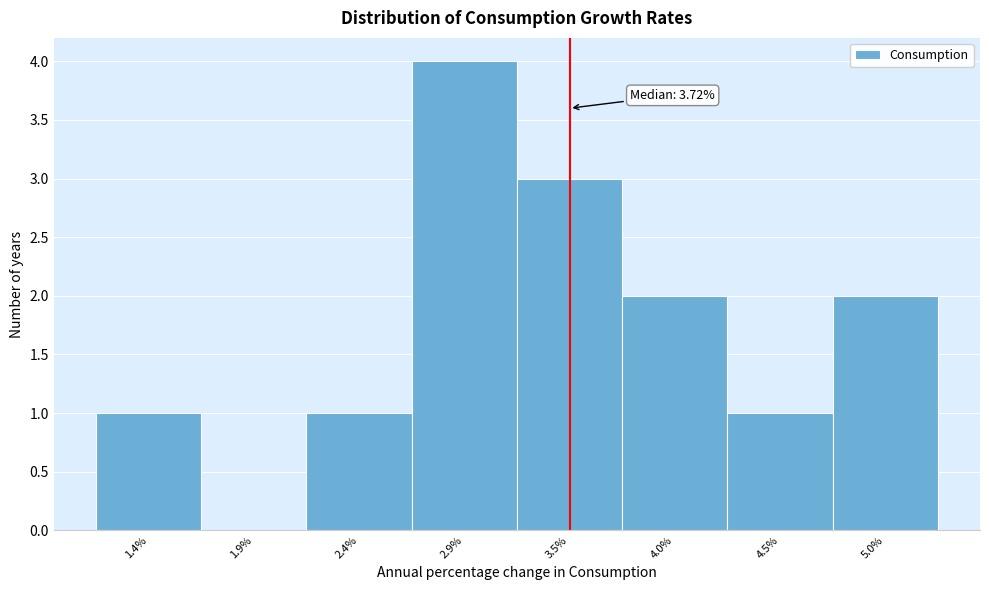

Reading left to right, what are all the values shown in this chart?

1.4%=1	1.9%=0	2.4%=1	2.9%=4	3.5%=3	4.0%=2	4.5%=1	5.0%=2